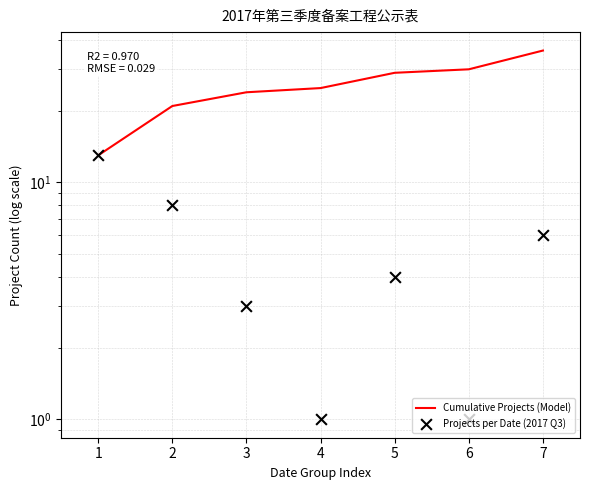

What are all the series names shown in the legend?

Cumulative Projects (Model), Projects per Date (2017 Q3)